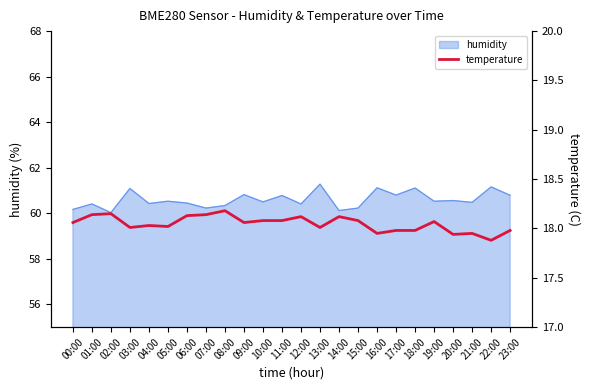

What is the maximum value for humidity?

61.3